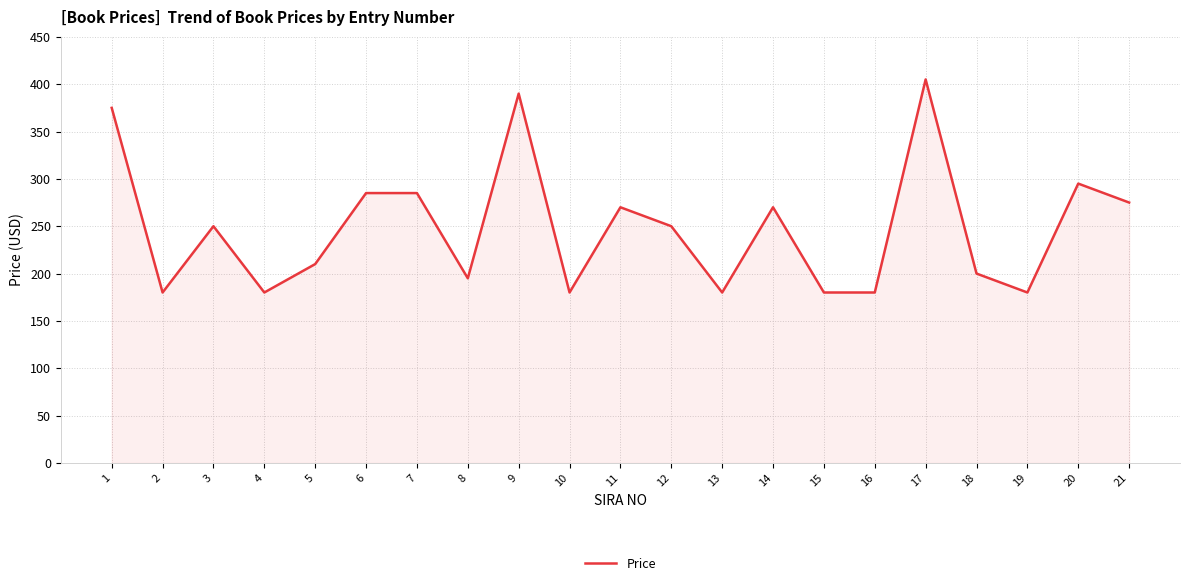

At which category does the chart reach its peak across all series?

17